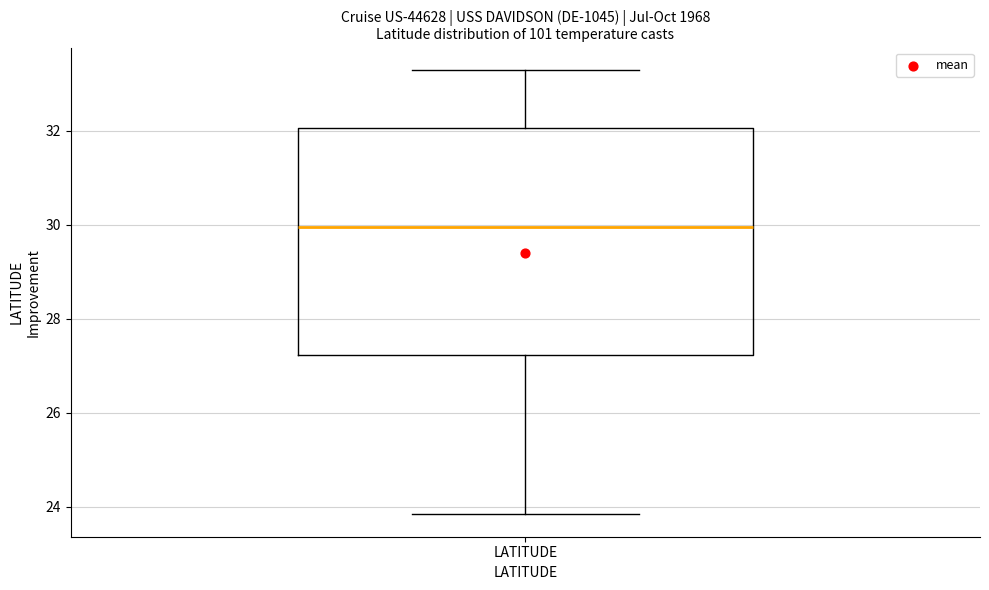

Transcribe this box plot: give where the median line is, the range the box spans, and where the two whiskers end, as read against the y-axis. The values are not printed on the chart, so give them approximately, as read against the axis.

median 30.0, box 27.2 to 32.0, whiskers 23.8 to 33.4